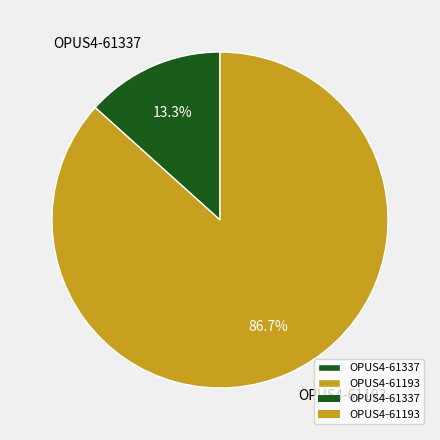

To the nearest percent, what is the difference between the largest and smallest slice percentages?

73%